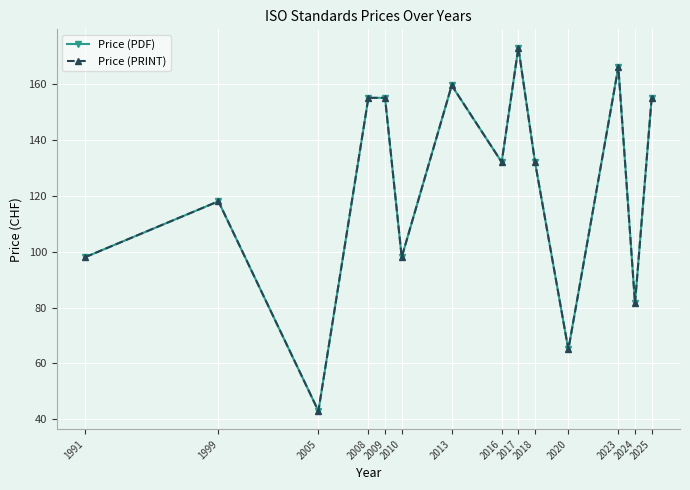

What is the value of the Price (PDF) point at the 13th from the left?

81.5